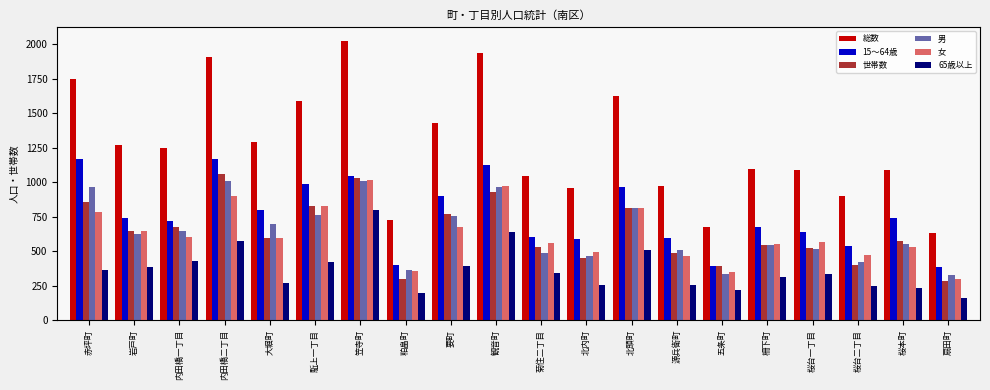

At which label is 男 closest to 668?

内田橋一丁目